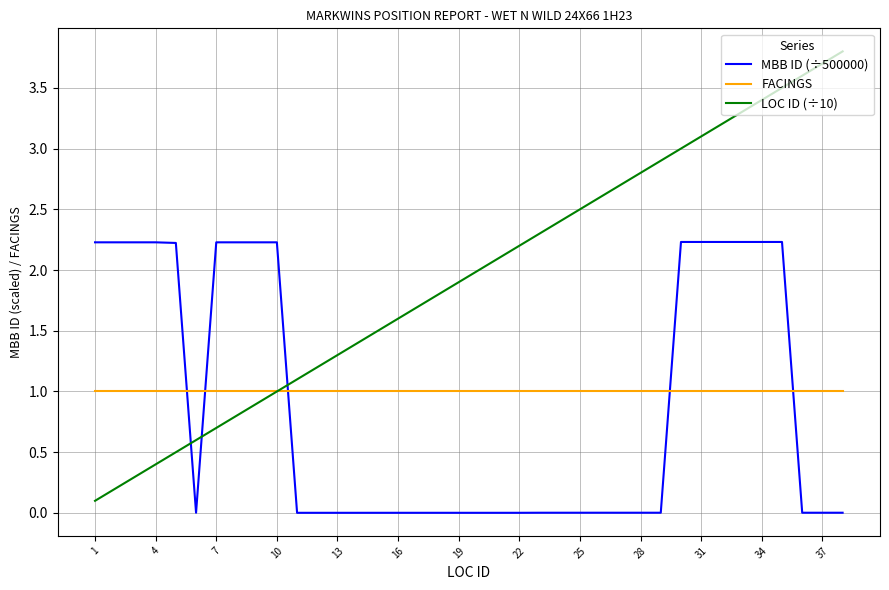

What is the highest value of the MBB ID (÷500000) series?

2.2